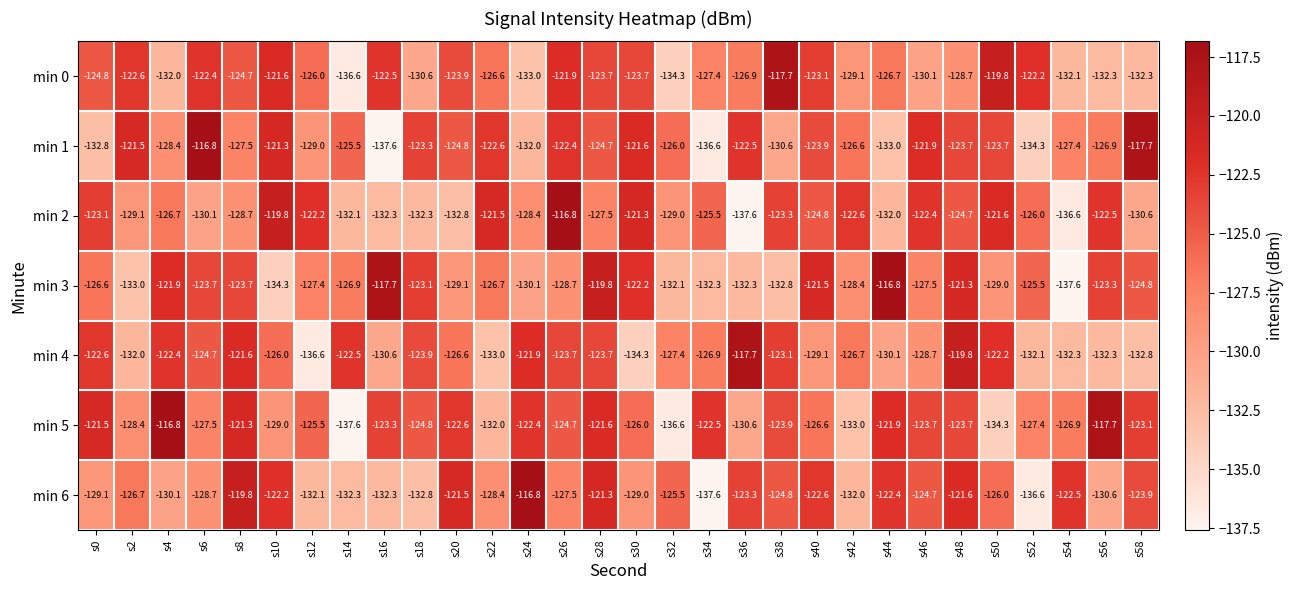

At s58, list the series in order from largest to smallest.

min 1, min 5, min 6, min 3, min 2, min 0, min 4